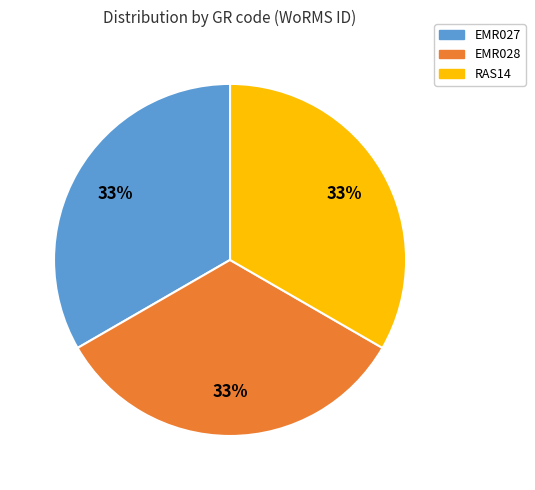

Is it true that RAS14 is 27% of the pie?

False